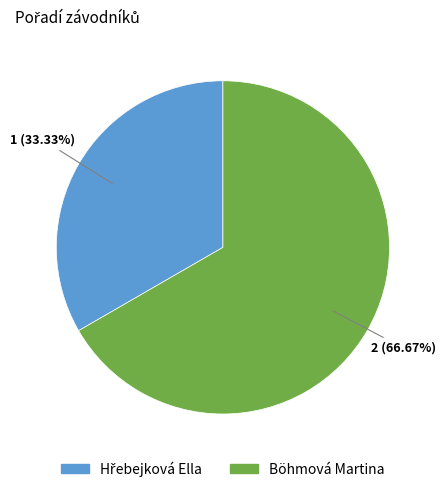

To the nearest percent, what is the difference between the largest and smallest slice percentages?

33%